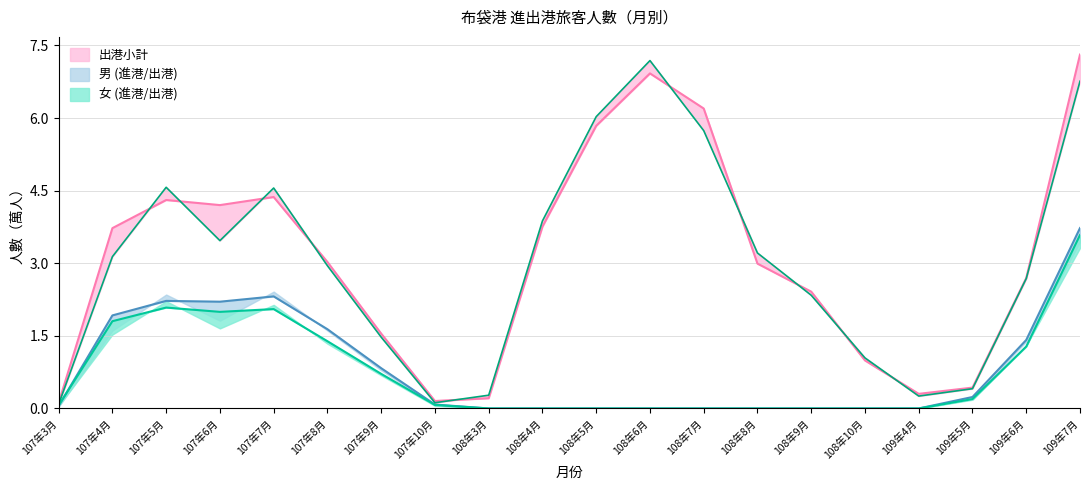

The value of 女 (進港) at 108年5月 is 0.0. True or false?

True